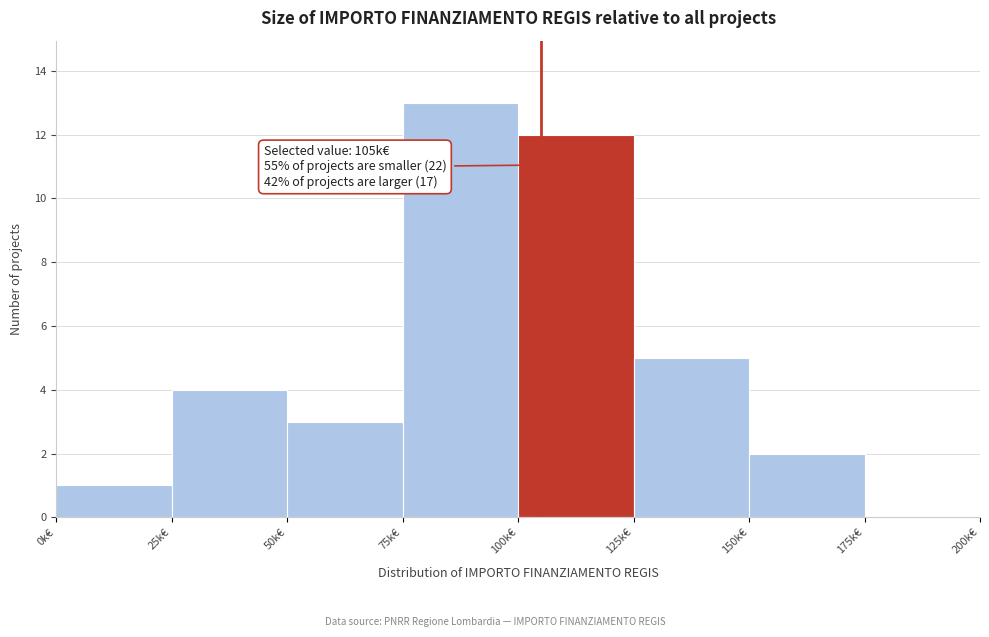

Reading left to right, list all the values displayed in this chart.

0k€=1	25k€=4	50k€=3	75k€=13	100k€=12	125k€=5	150k€=2	175k€=0